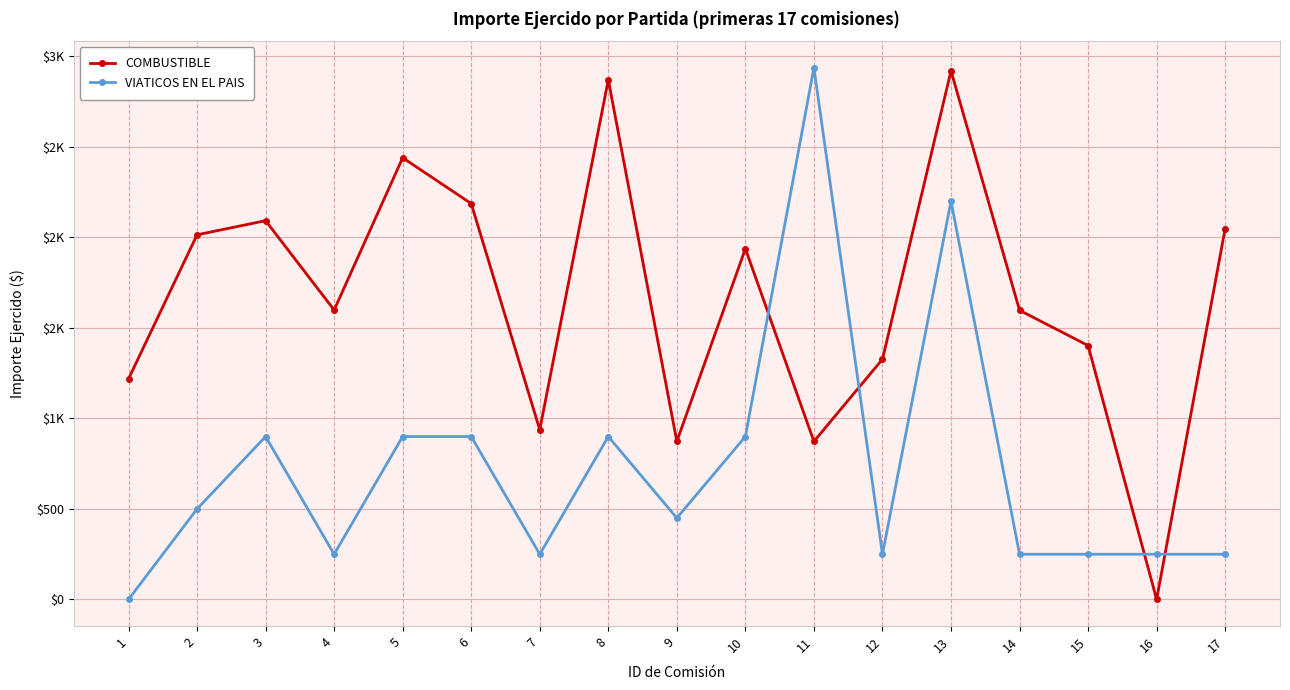

At how many categories does at least one series exceed 939?

14